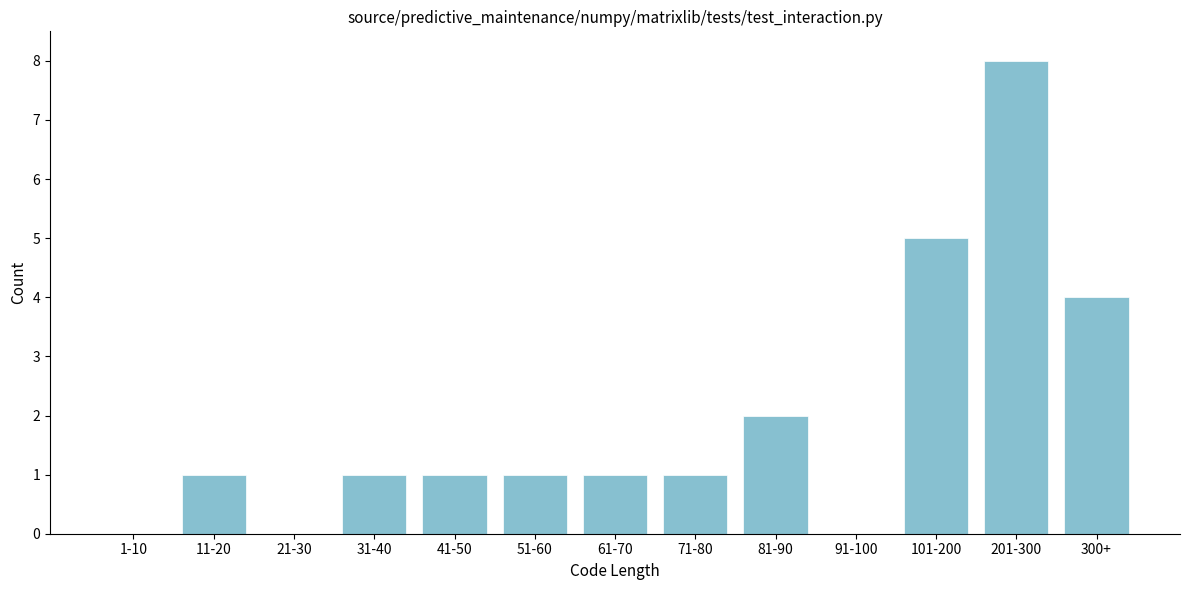

Reading left to right, extract all data points from this chart.

1-10=0	11-20=1	21-30=0	31-40=1	41-50=1	51-60=1	61-70=1	71-80=1	81-90=2	91-100=0	101-200=5	201-300=8	300+=4